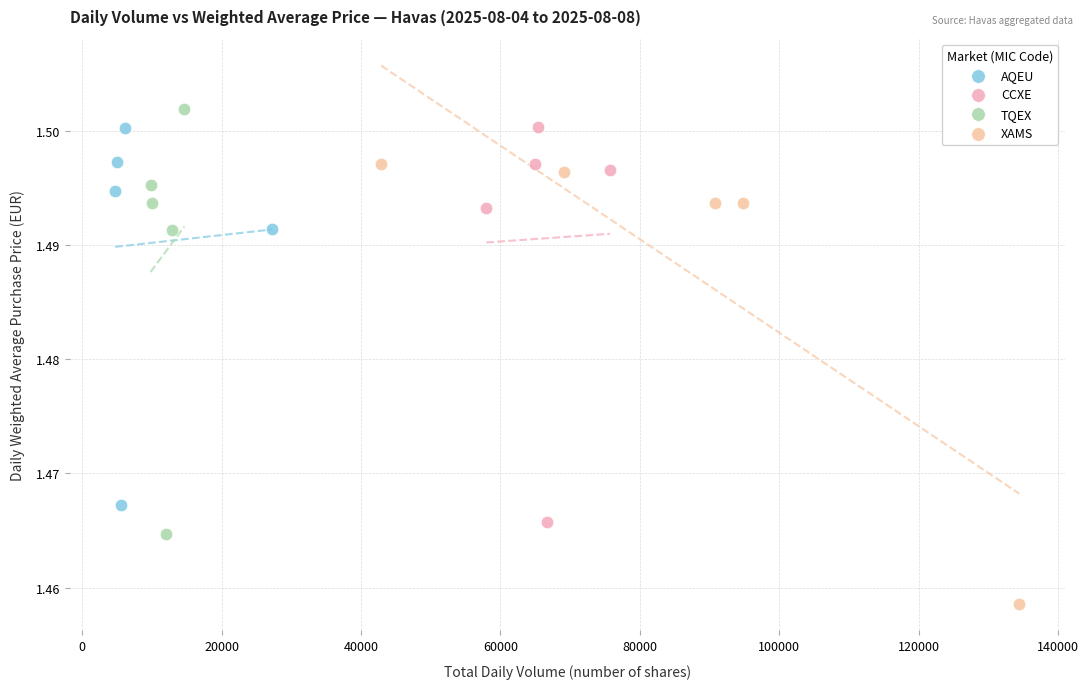

What are all the series names shown in the legend?

AQEU, CCXE, TQEX, XAMS